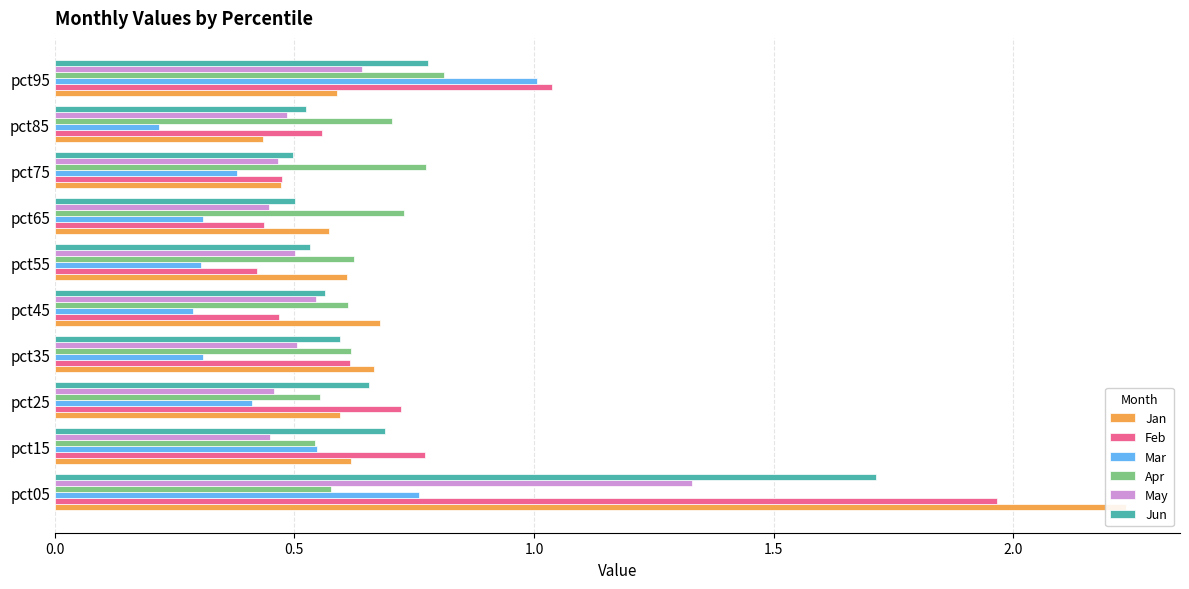

What are all the series names shown in the legend?

Jan, Feb, Mar, Apr, May, Jun